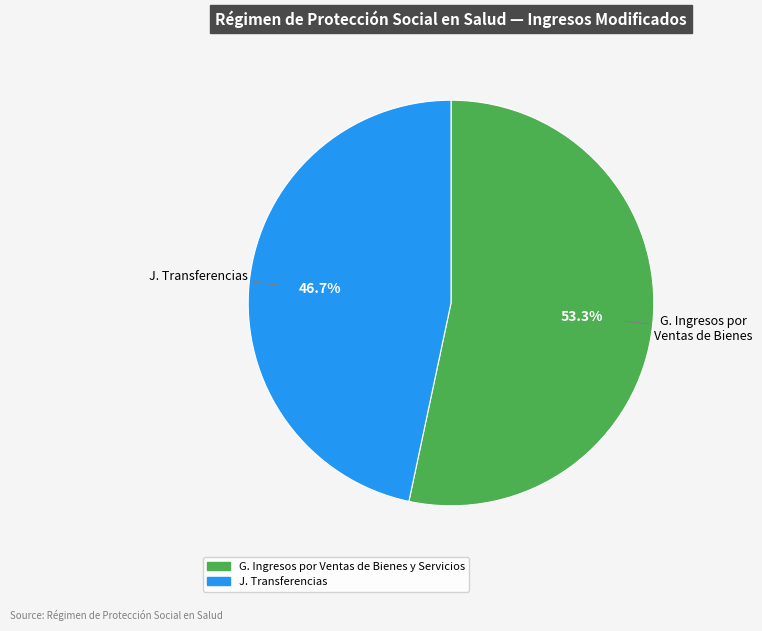

What is the smallest slice in the pie chart?

J. Transferencias